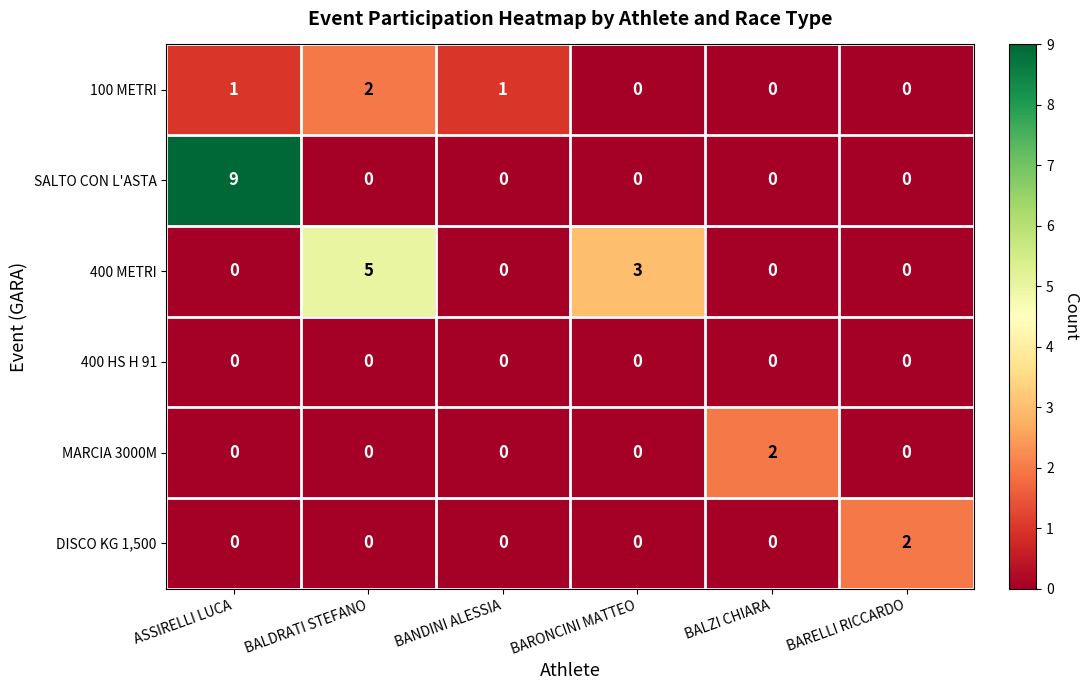

Which series has the widest spread of values?

SALTO CON L'ASTA